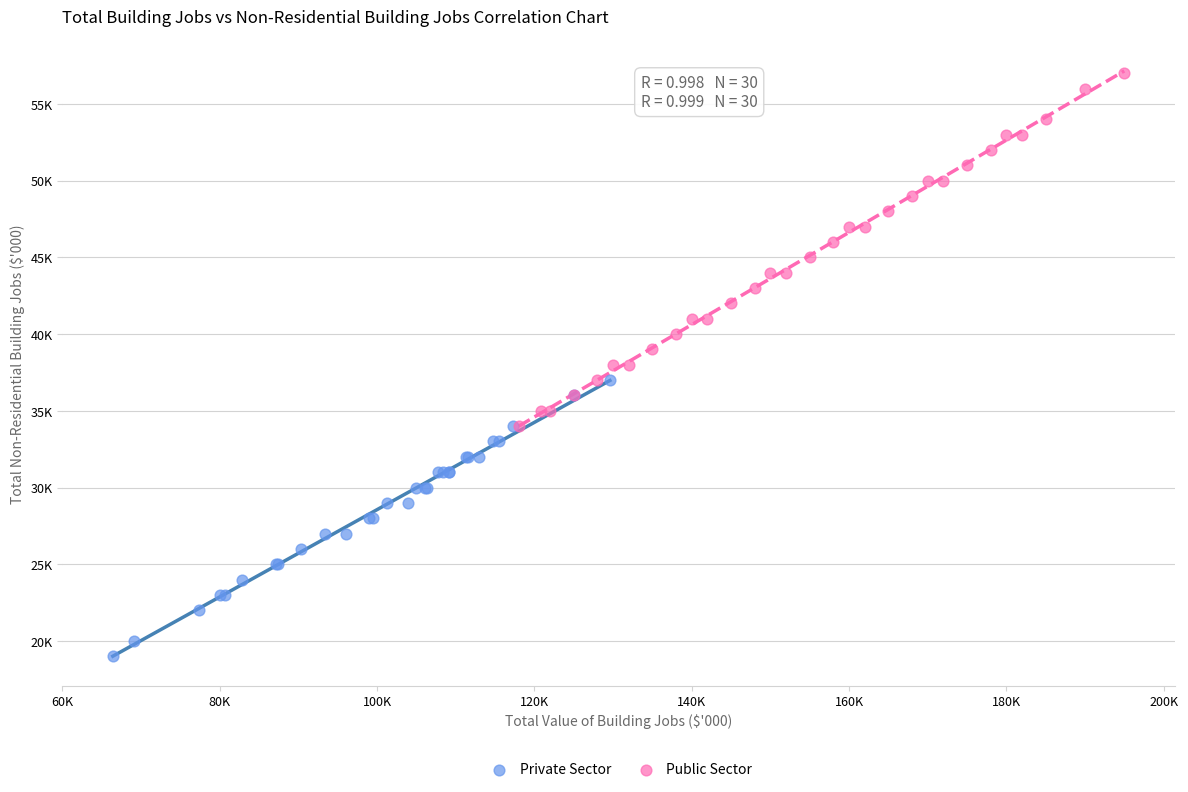

What are all the series names shown in the legend?

Private Sector, Public Sector